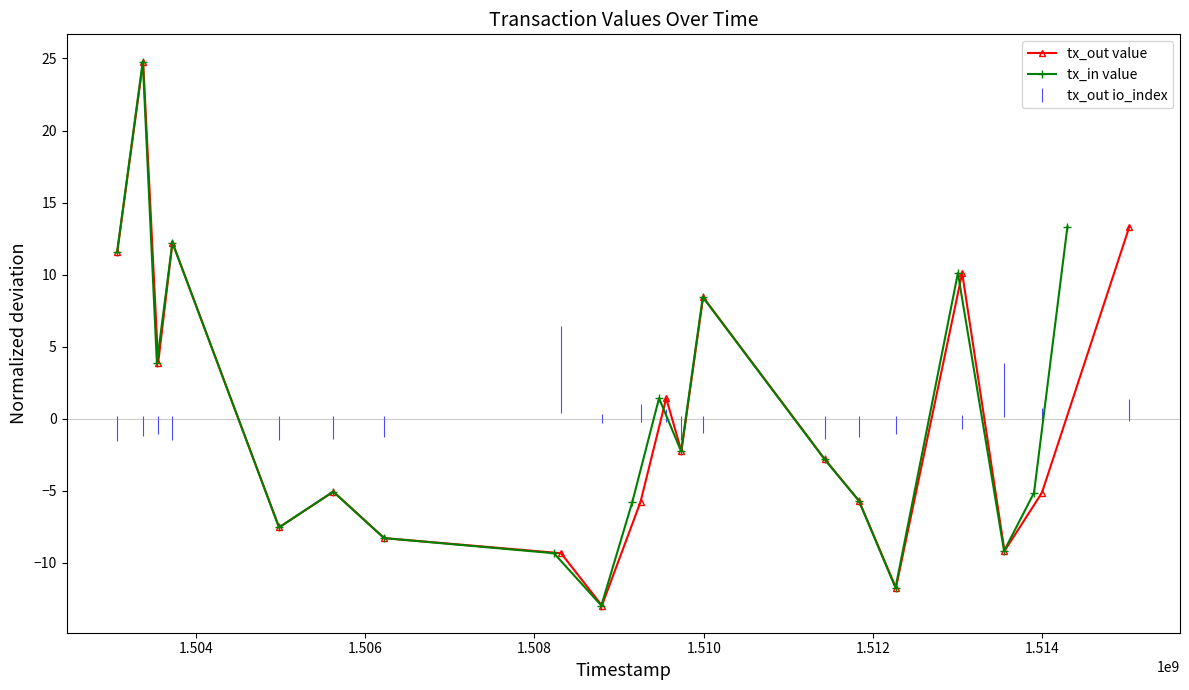

How many values in tx_out value are above zero?

8